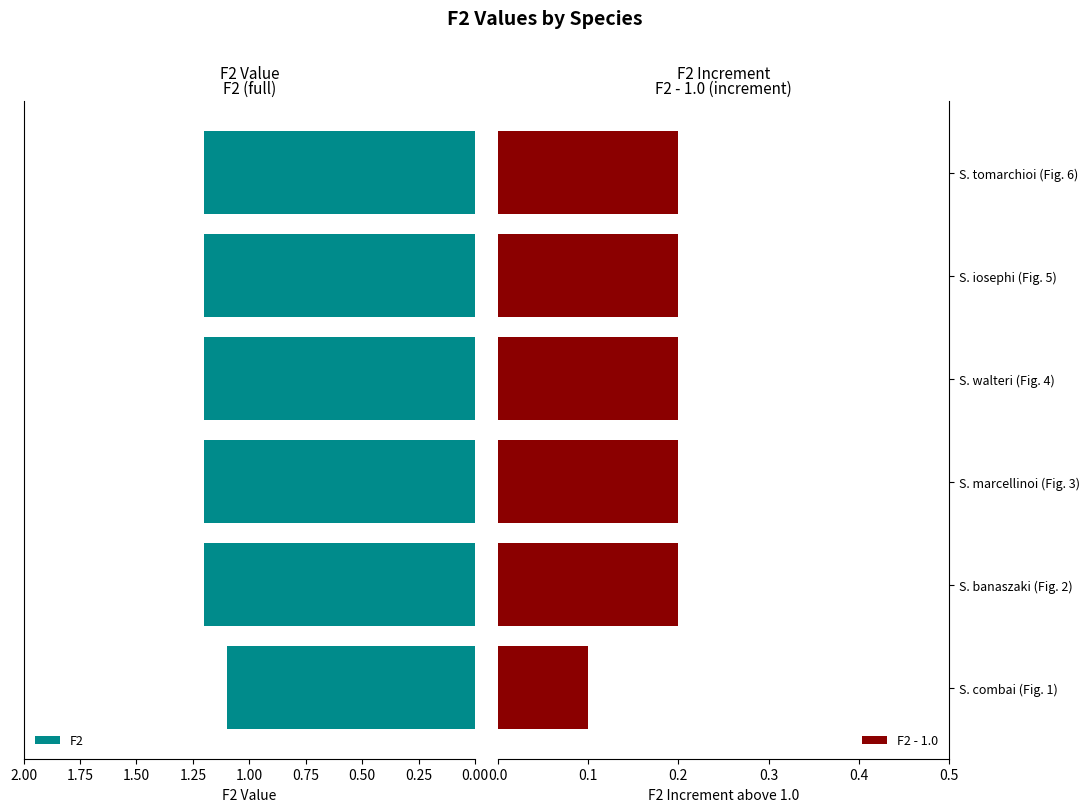

What is the sum of all F2 values?

7.1